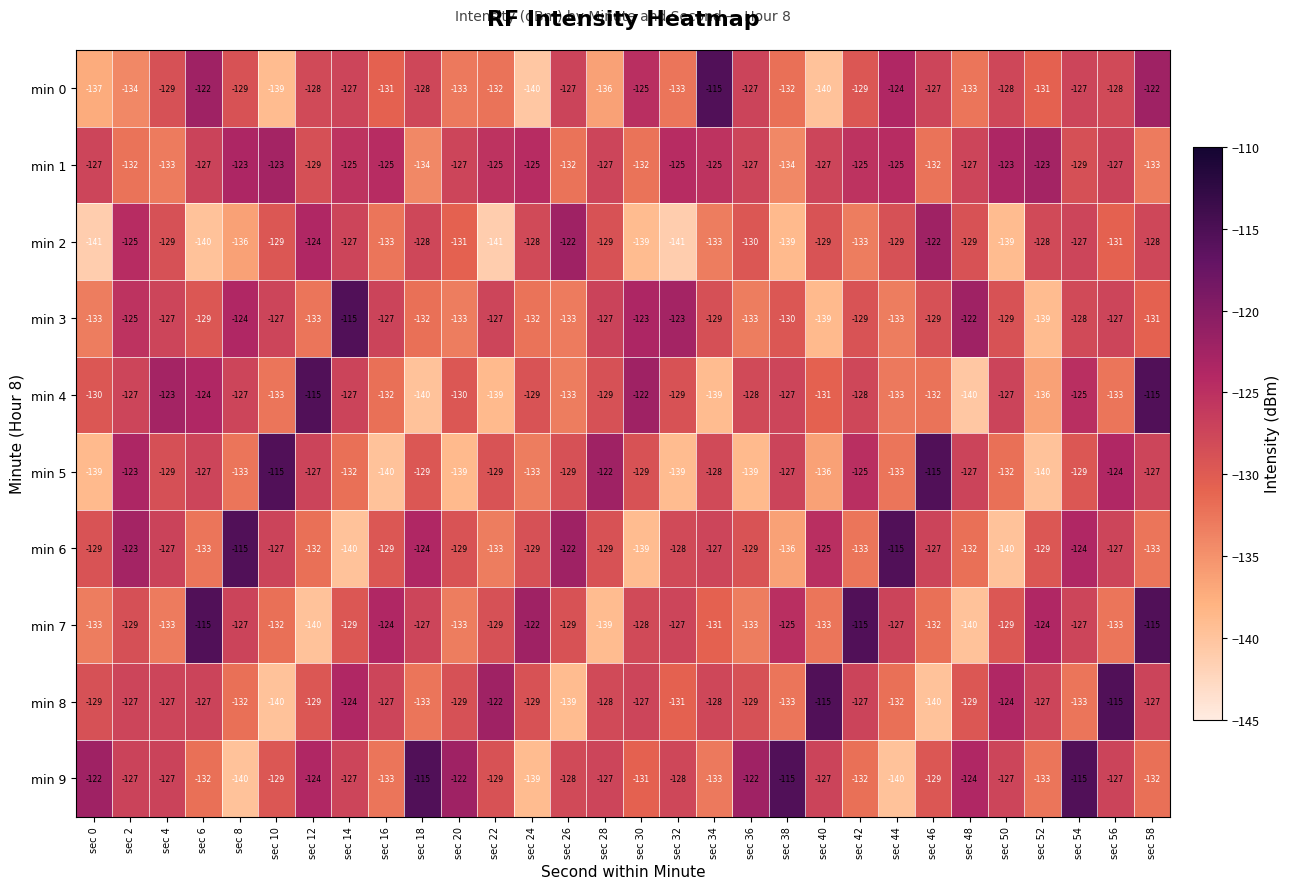

What is the sum of the min 9 values at sec 34 and sec 44?

-273